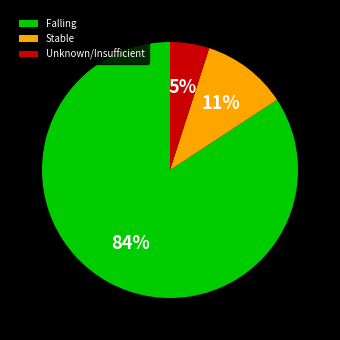

Is there a majority slice in this chart?

Yes